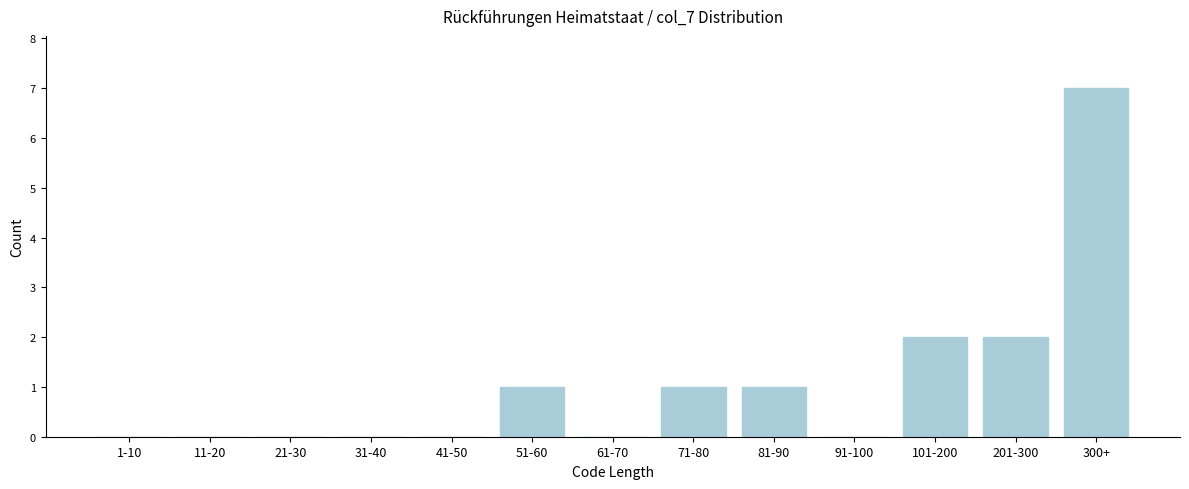

Reading right to left, what are all the values shown in this chart?

300+=7	201-300=2	101-200=2	91-100=0	81-90=1	71-80=1	61-70=0	51-60=1	41-50=0	31-40=0	21-30=0	11-20=0	1-10=0